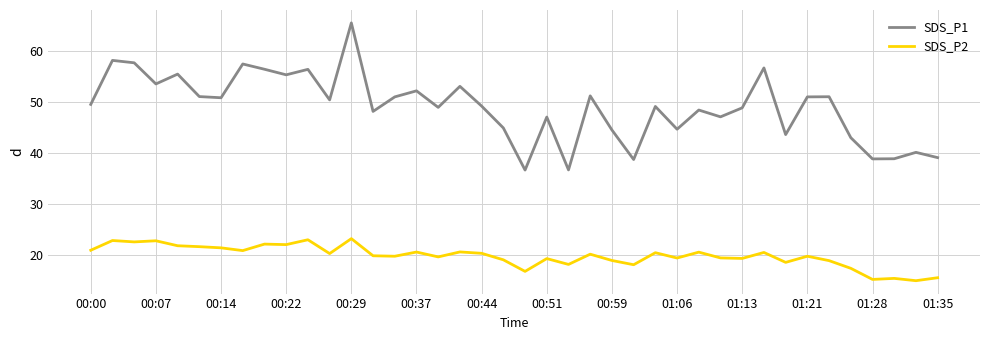

What is the greatest value displayed?

65.4